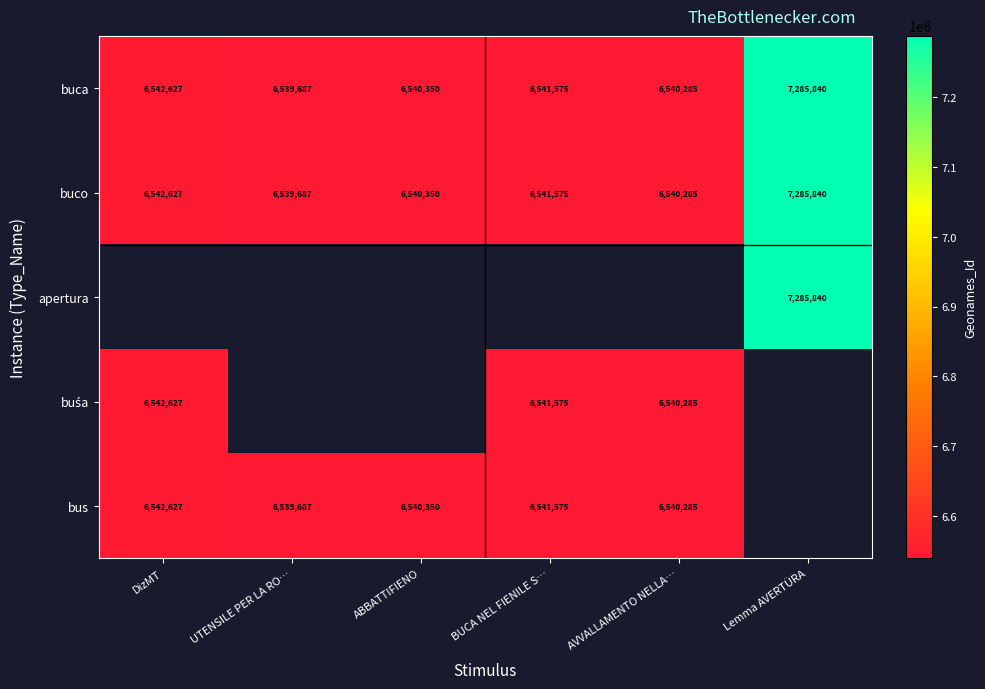

List the labels in order of buca value, largest first.

Lemma AVERTÜRA, DizMT, BUCA NEL FIENILE S…, ABBATTIFIENO, AVVALLAMENTO NELLA…, UTENSILE PER LA RO…